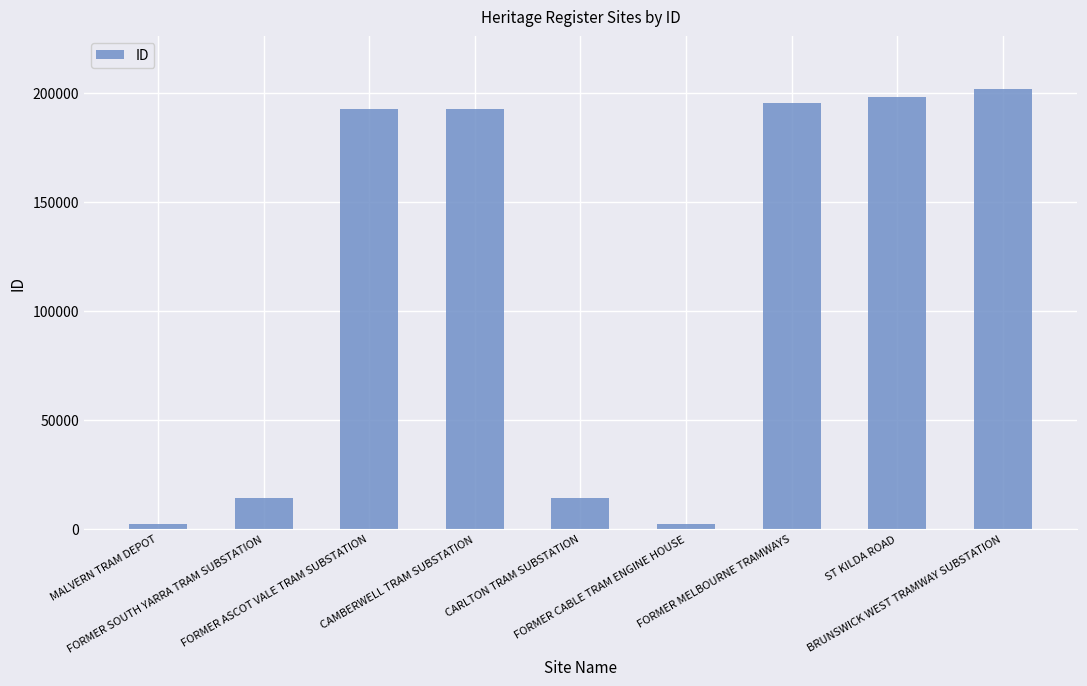

What is the greatest value displayed?

201776